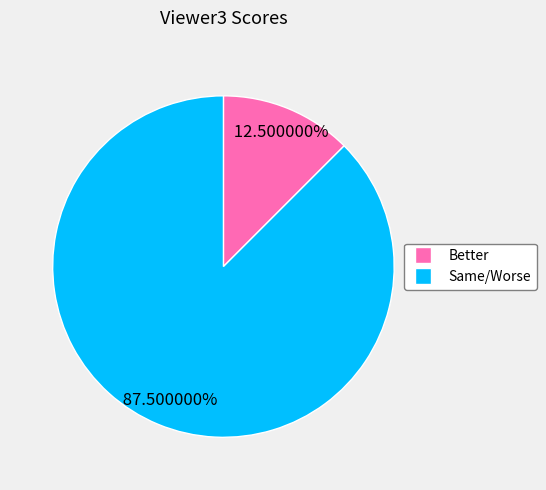

Does any single category account for the majority?

Yes